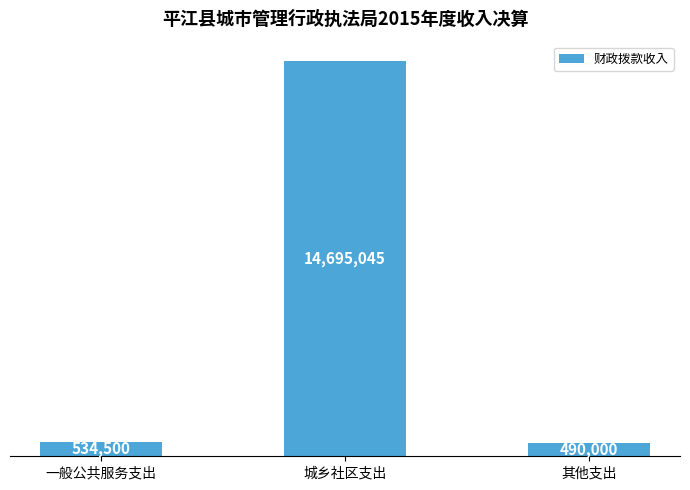

What is the change in value from 城乡社区支出 to 其他支出?

-14205045